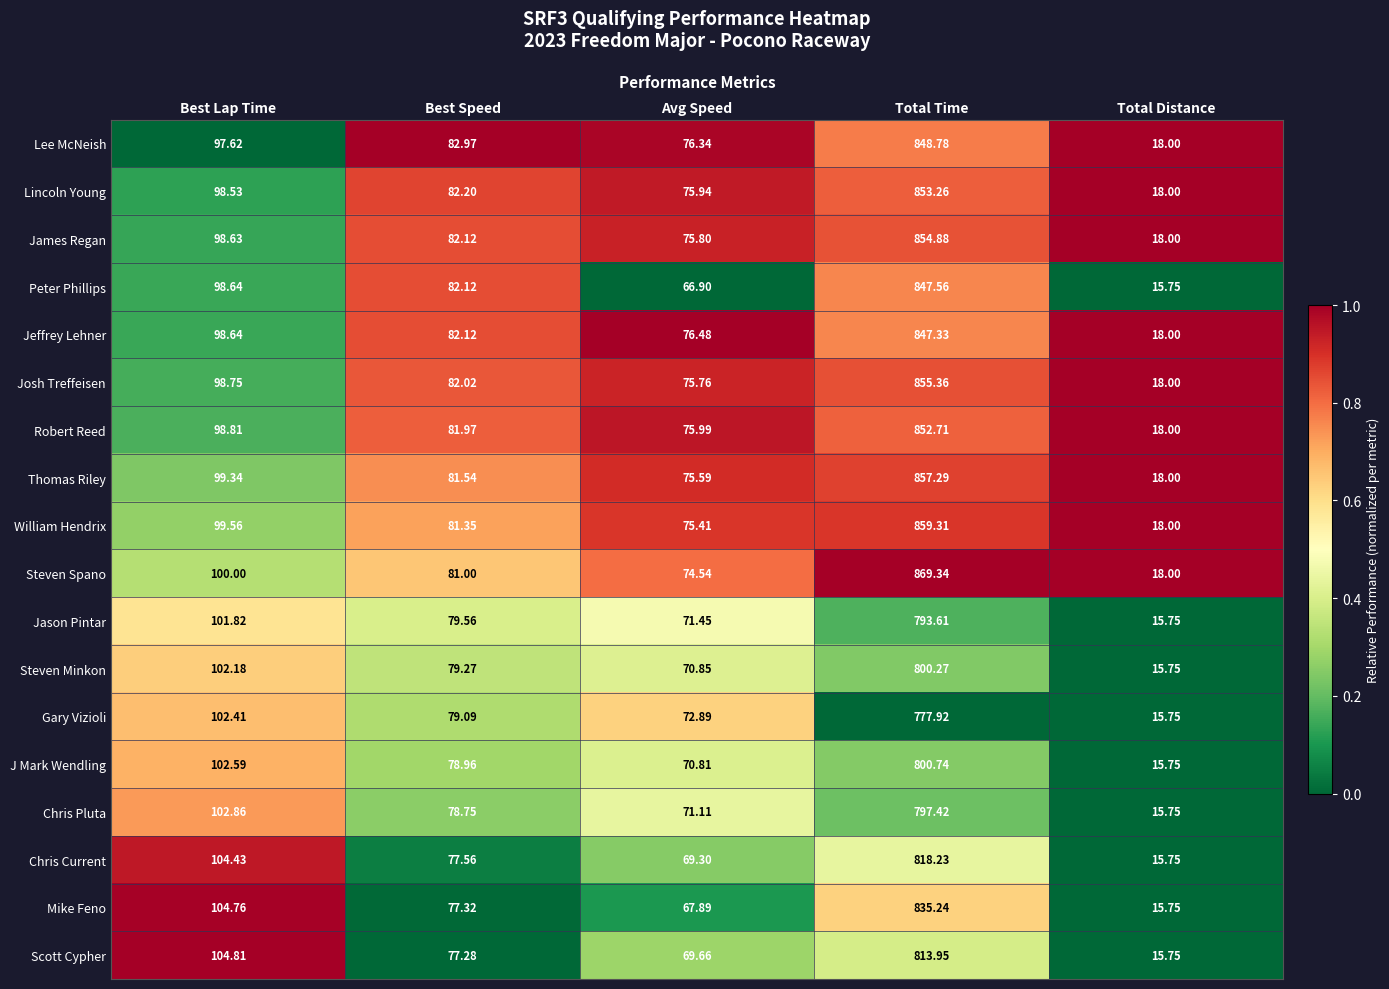

How many distinct data groups are displayed?

18